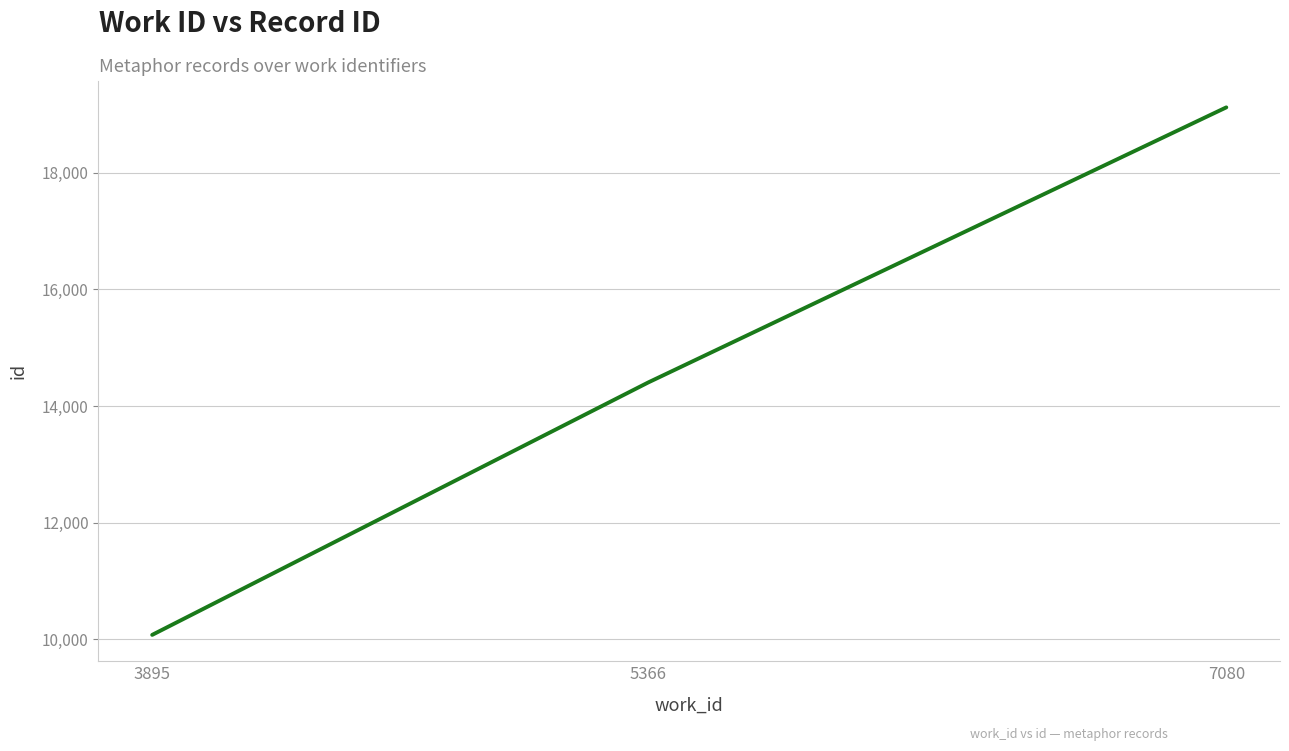

Does the chart have visible grid lines?

Yes